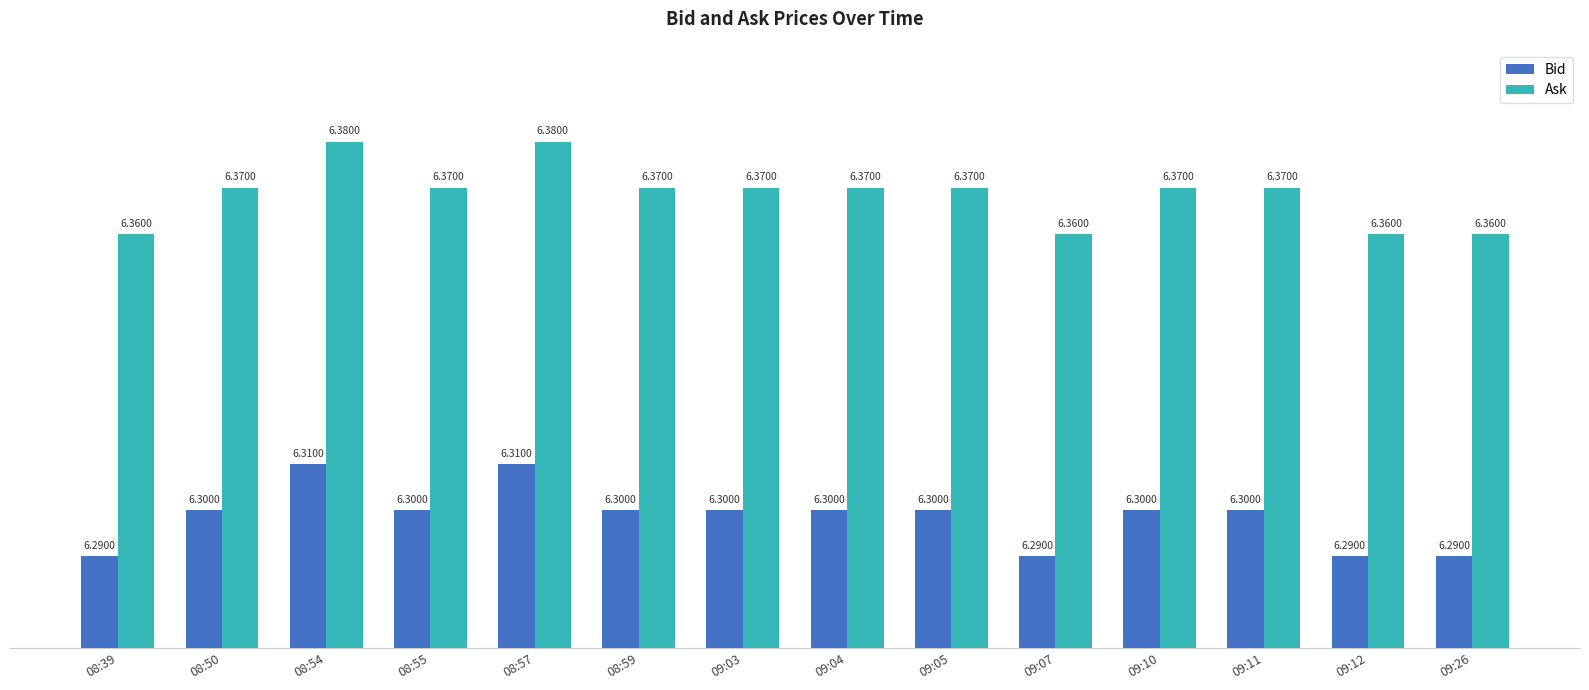

What is the label of the 5th bar from the left?

08:57